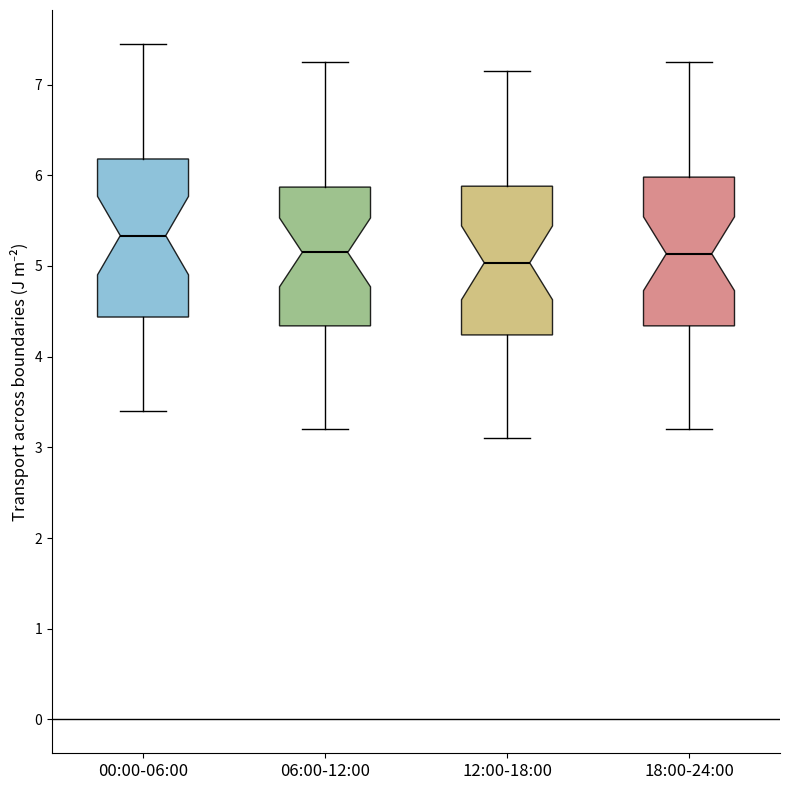

Comparing the boxes themselves (not the whiskers), which one is the tallest?

00:00-06:00